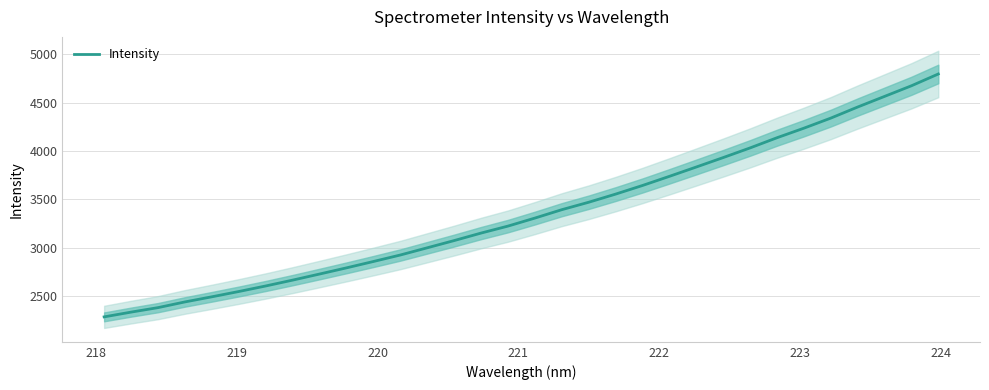

What is the lowest value of the Intensity series?

2289.6